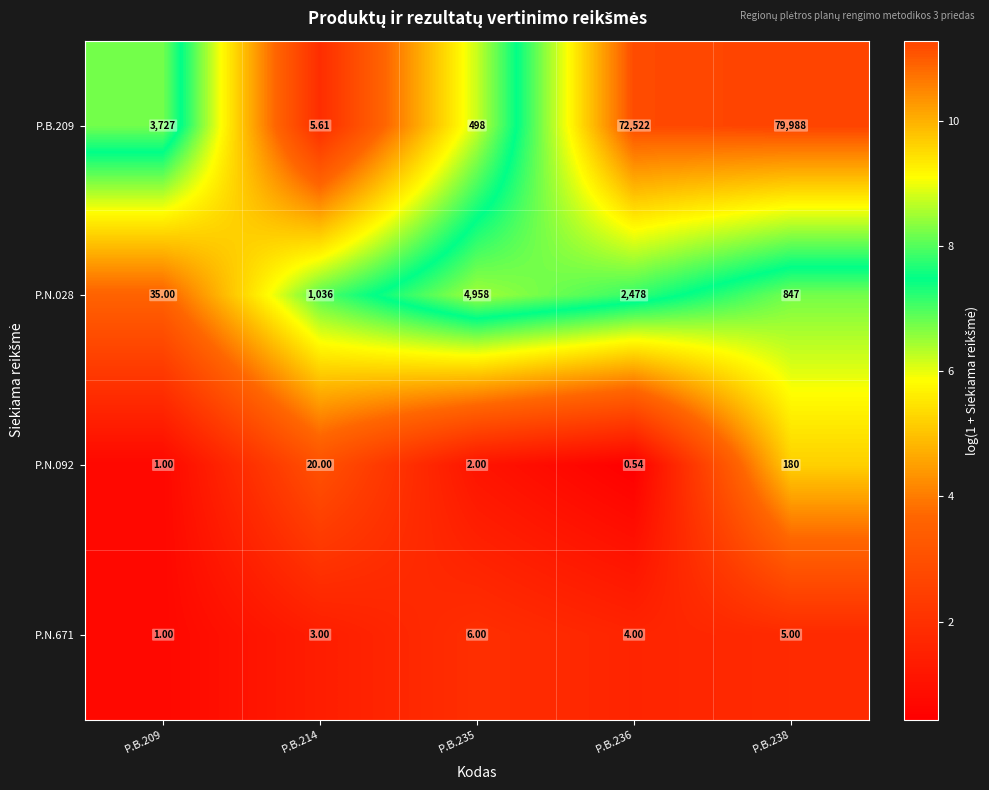

What is the greatest value displayed?

79988.0